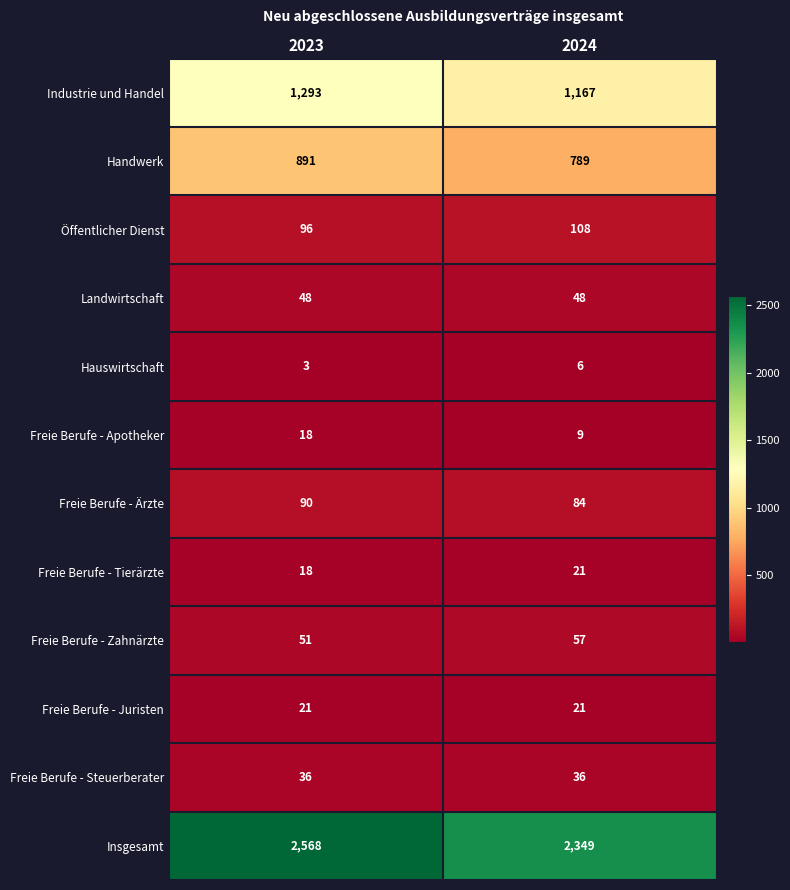

Reading left to right, extract all data points from this chart.

Industrie und Handel: 2023=1293	2024=1167
Handwerk: 2023=891	2024=789
Öffentlicher Dienst: 2023=96	2024=108
Landwirtschaft: 2023=48	2024=48
Hauswirtschaft: 2023=3	2024=6
Freie Berufe - Apotheker: 2023=18	2024=9
Freie Berufe - Ärzte: 2023=90	2024=84
Freie Berufe - Tierärzte: 2023=18	2024=21
Freie Berufe - Zahnärzte: 2023=51	2024=57
Freie Berufe - Juristen: 2023=21	2024=21
Freie Berufe - Steuerberater: 2023=36	2024=36
Insgesamt: 2023=2568	2024=2349